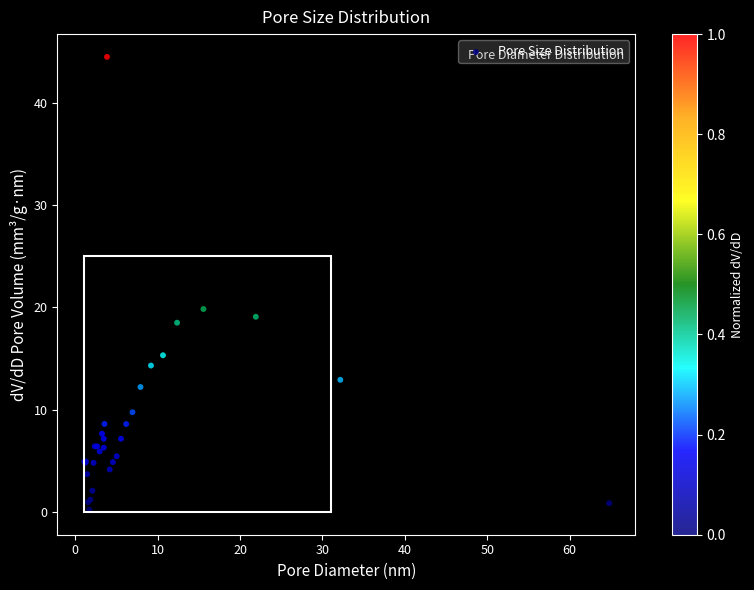

What Y value in the scatter plot is closest to 22?

19.8